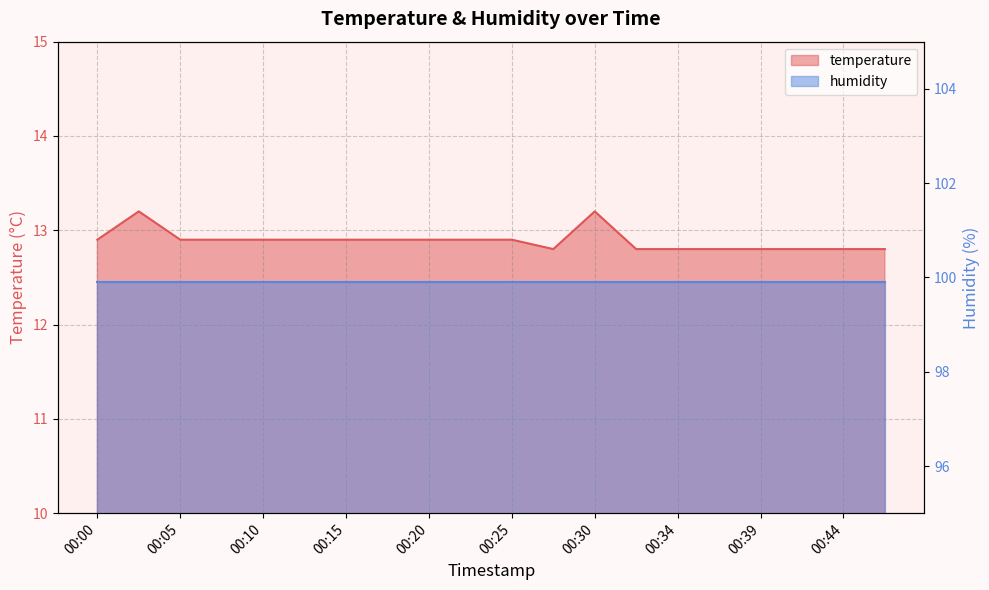

List the labels in order of value, largest first.

00:03, 00:30, 00:00, 00:05, 00:08, 00:10, 00:13, 00:15, 00:17, 00:20, 00:22, 00:25, 00:27, 00:32, 00:34, 00:37, 00:39, 00:42, 00:44, 00:47